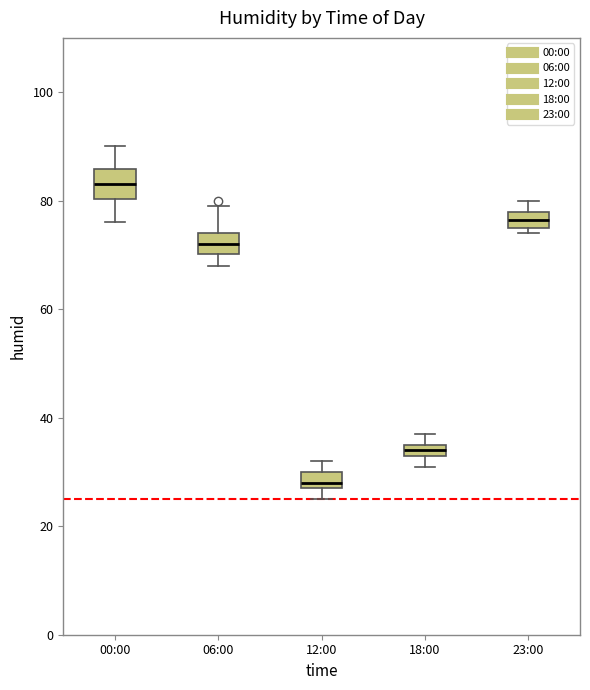

Where is the upper edge of the box for 23:00 on the y-axis? The values are not printed on the chart, so give them approximately, as read against the axis.

78